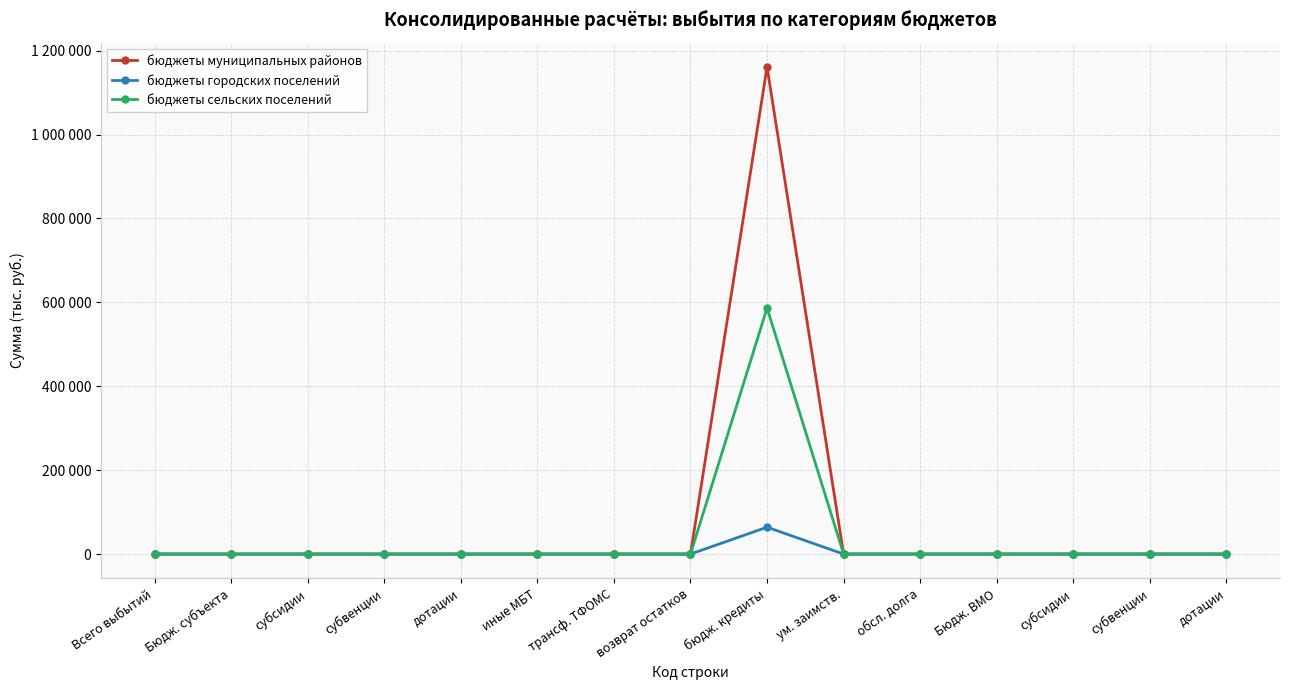

Is this an area chart (filled region under the line)?

No